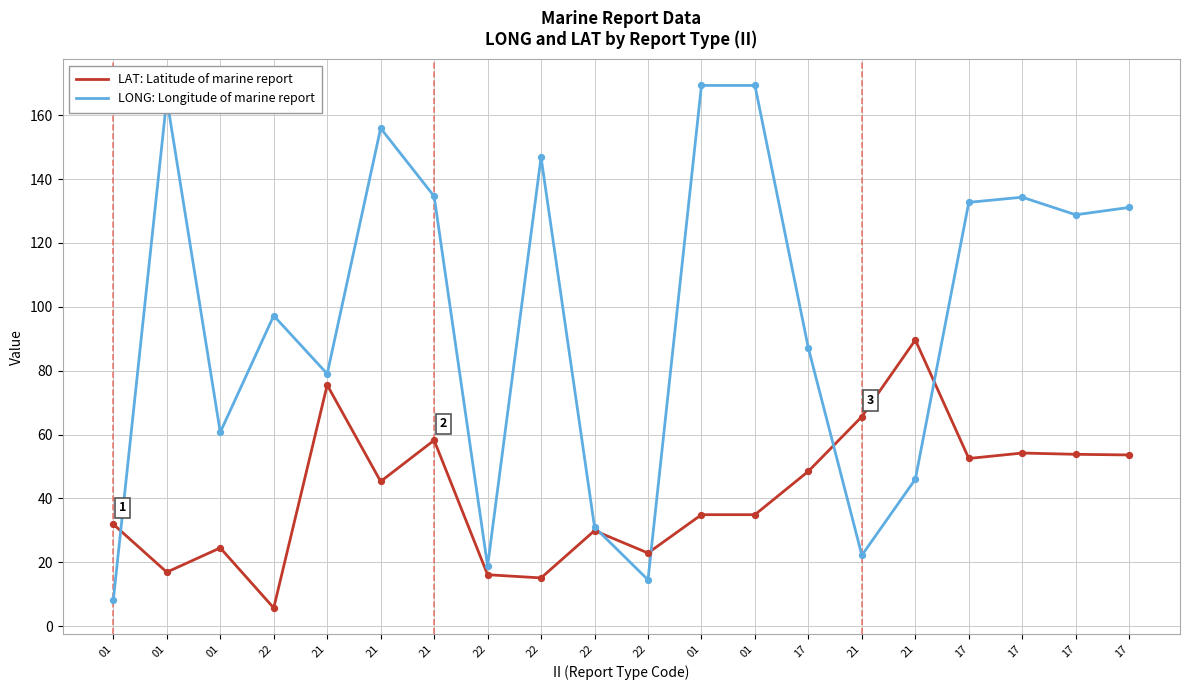

Does the chart have visible grid lines?

Yes